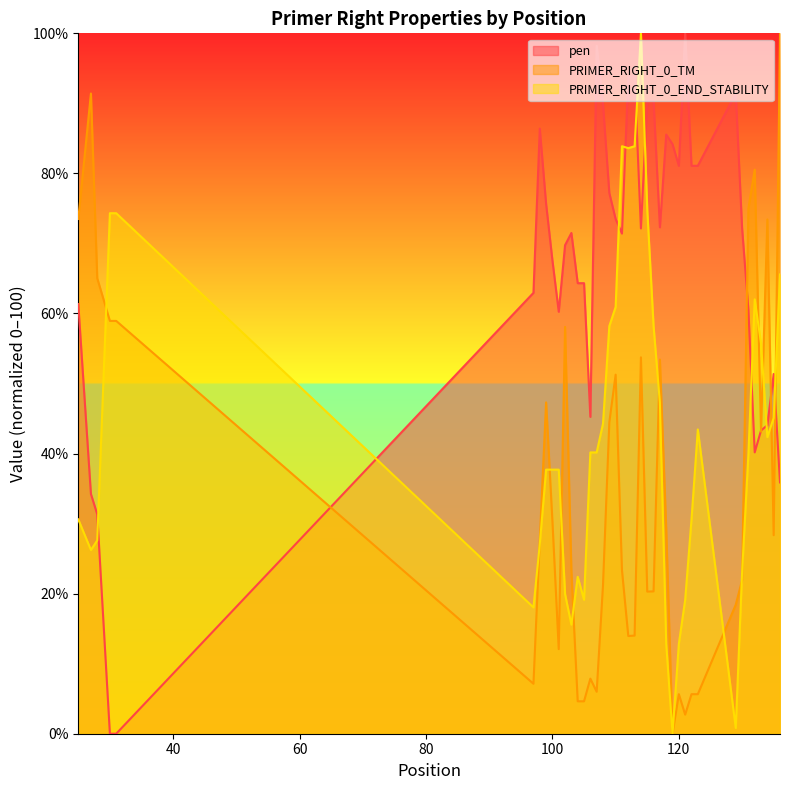

Between 102 and 106, which series saw the biggest shift?

PRIMER_RIGHT_0_TM